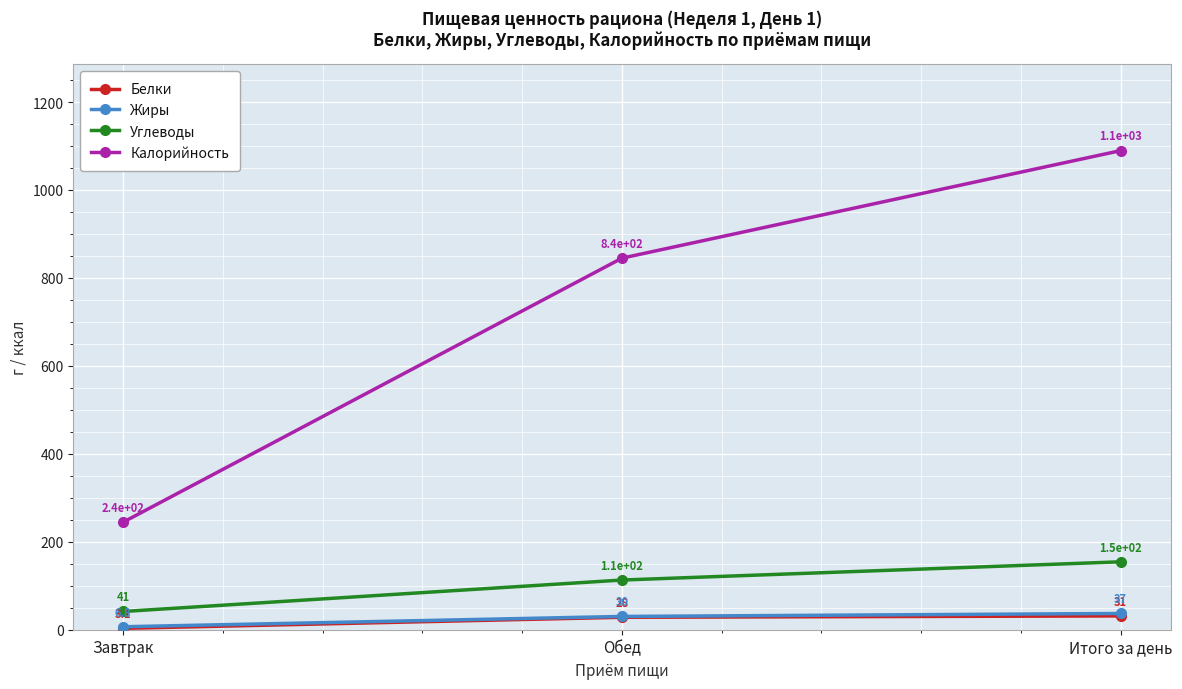

What is the value of the Белки point at the 1st from the left?

3.1